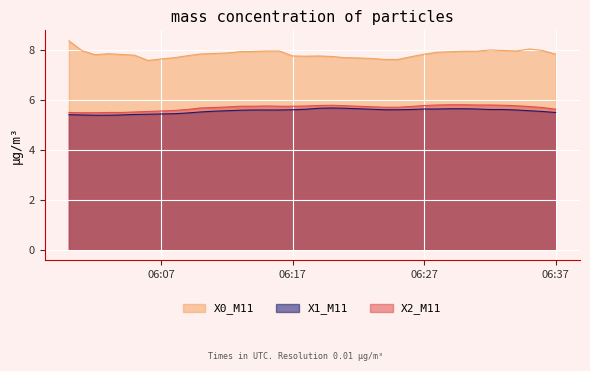

Which series has the widest spread of values?

X0_M11